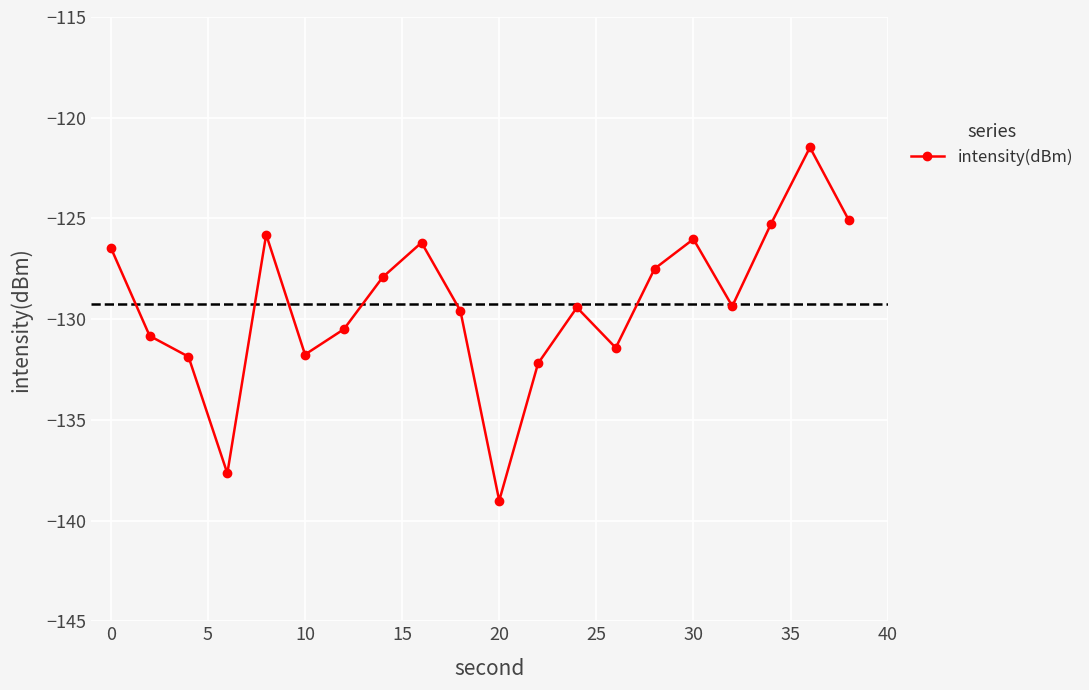

What is the value of the 17th point from the left?

-129.4